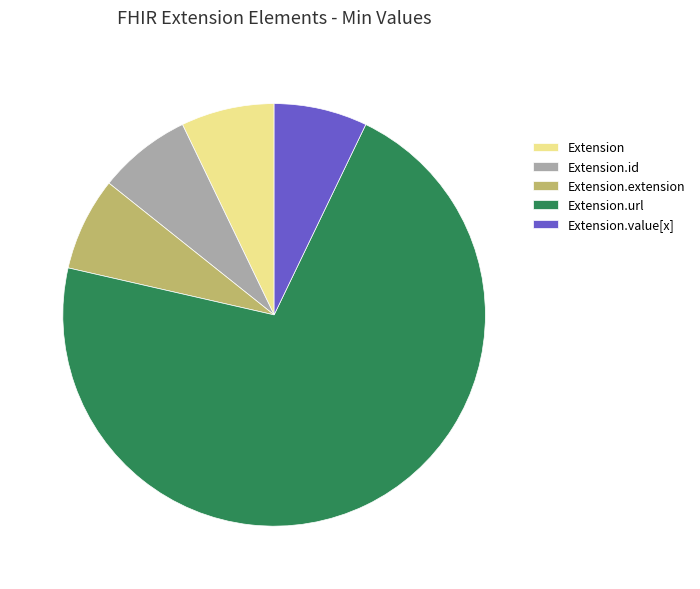

Which slice is the largest?

Extension.url